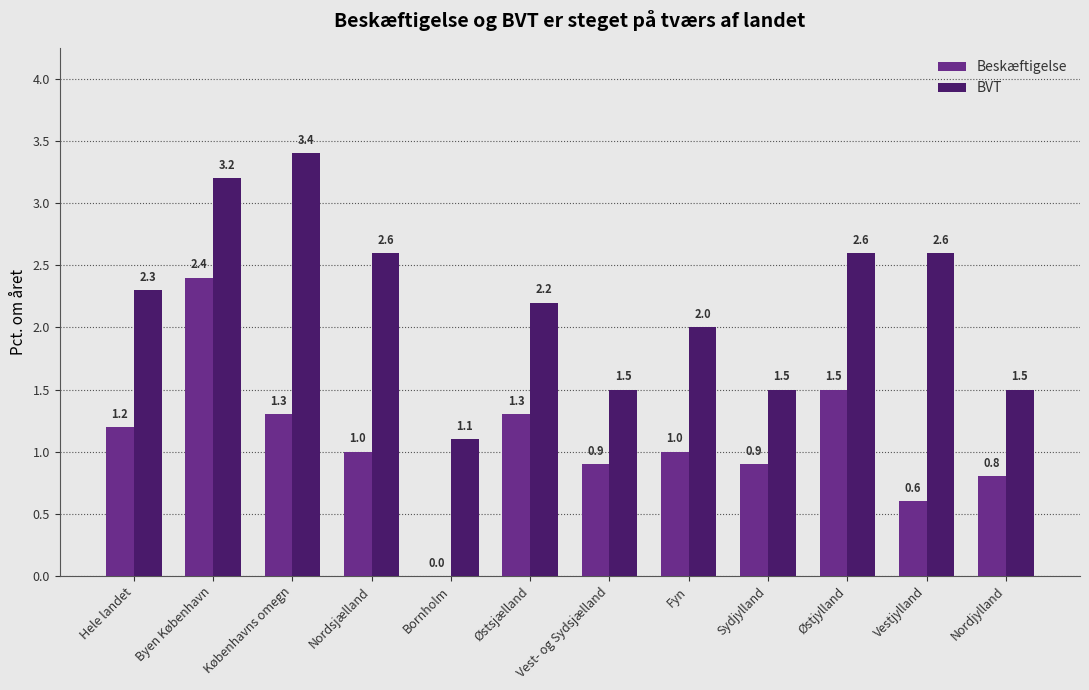

Between Byen København and Fyn, which series saw the biggest shift?

Beskæftigelse